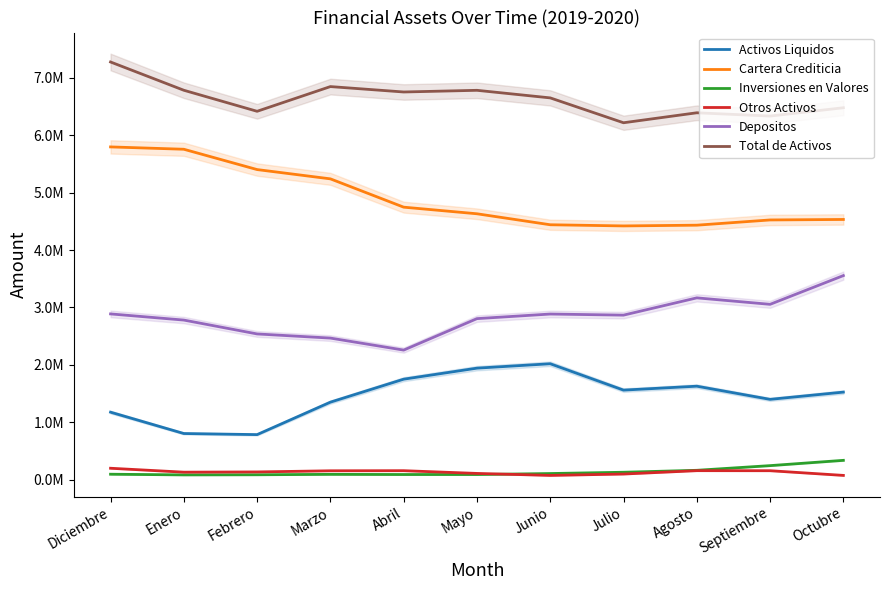

Reading right to left, transcribe all the data shown in this chart.

Activos Liquidos: 1527308.5	1401214.7	1630293.9	1562022.5	2020868.7	1944268.1	1752294.4	1352454.1	787575.9	806564.3	1178102.7
Cartera Crediticia: 4532279.9	4523762.9	4432655.4	4419822.2	4440119.2	4631226.7	4746348.4	5239096.3	5400694.8	5754346.1	5795069.0
Inversiones en Valores: 339657.8	247672.2	166219.4	132424.9	110007.9	92734.7	92796.8	95754.5	88675.5	86426.4	98012.2
Otros Activos: 77505.8	159259.5	160025.8	101288.6	77313.4	112013.6	159634.1	157770.5	138006.5	133889.0	202031.9
Depositos: 3555340.4	3055196.0	3167690.2	2867020.8	2886215.4	2806169.5	2258527.1	2467596.0	2539723.3	2781054.5	2888336.0
Total de Activos: 6476752.1	6331909.2	6389194.5	6215558.2	6648309.2	6780243.1	6751073.7	6845075.3	6414952.7	6781225.8	7273215.8